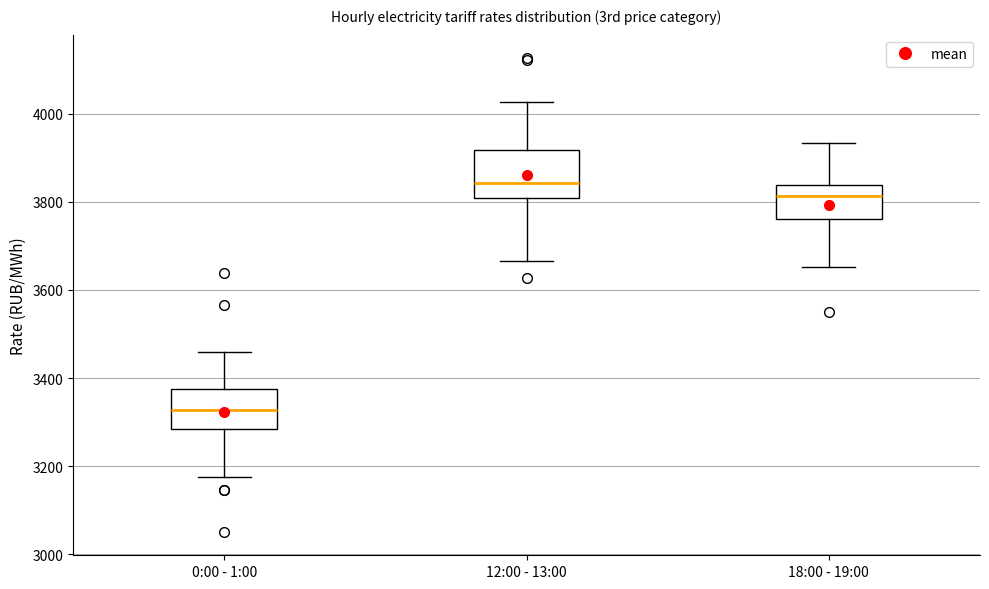

Where does the upper whisker of the box for 0:00 - 1:00 end on the y-axis? The values are not printed on the chart, so give them approximately, as read against the axis.

3460